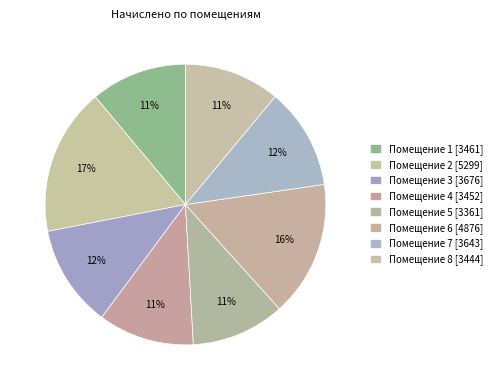

How many segments does this pie chart have?

8